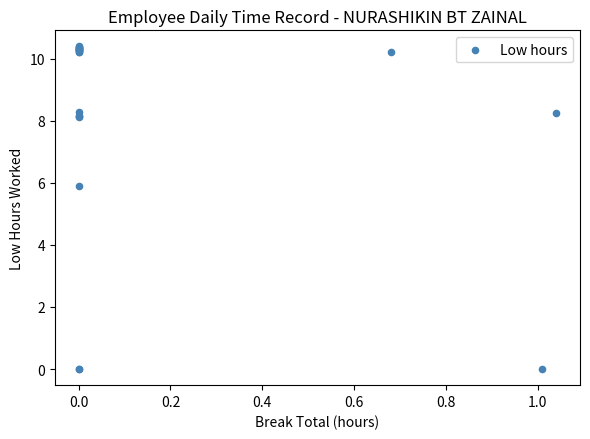

What Y value in the scatter plot is closest to 5?

5.9